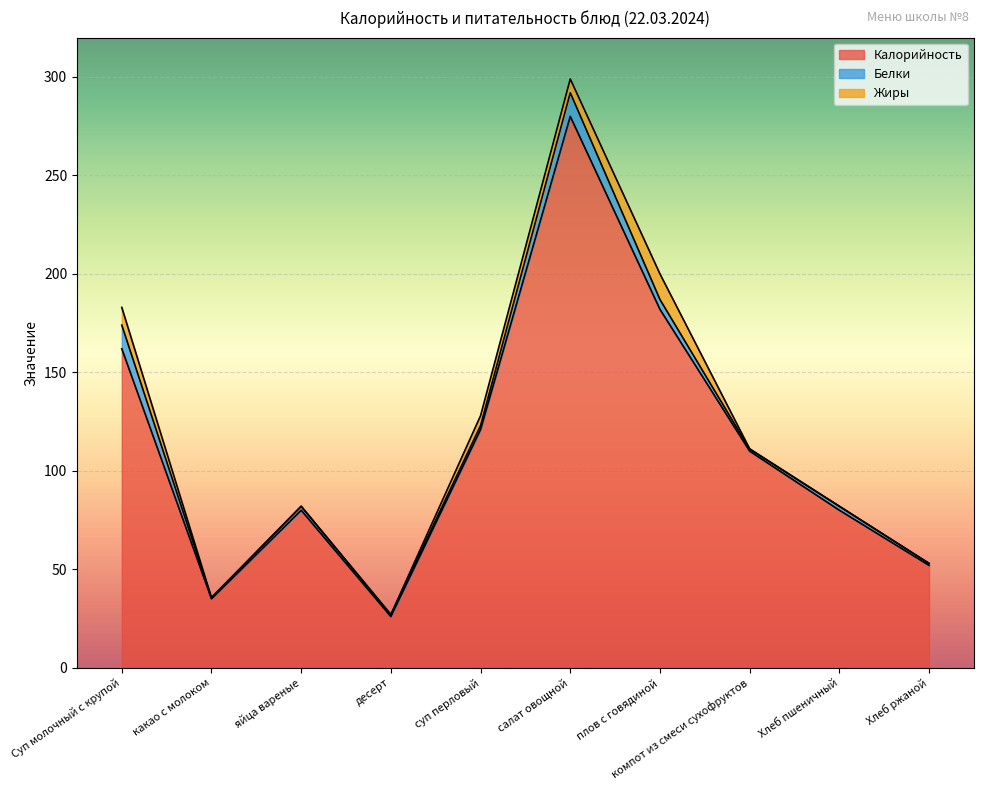

List the labels in order of Белки value, largest first.

Суп молочный с крупой, салат овощной, плов с говядиной, яйца вареные, суп перловый, Хлеб пшеничный, десерт, компот из смеси сухофруктов, Хлеб ржаной, какао с молоком